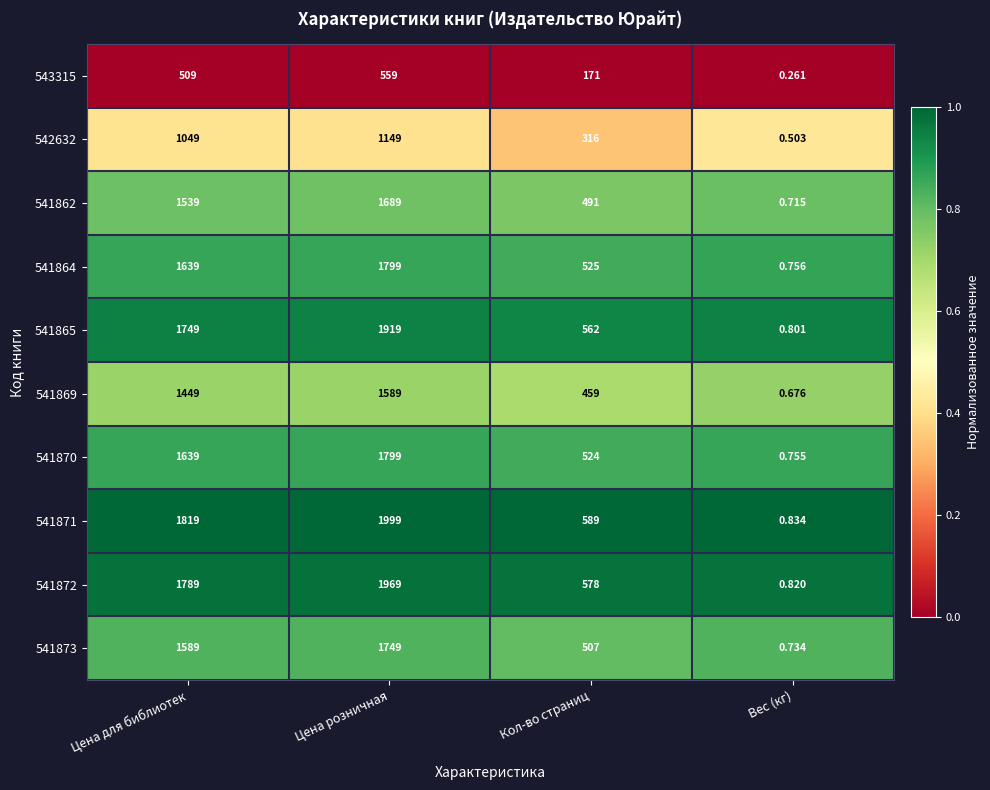

Rank the categories by 541870 value from lowest to highest.

Вес (кг), Кол-во страниц, Цена для библиотек, Цена розничная